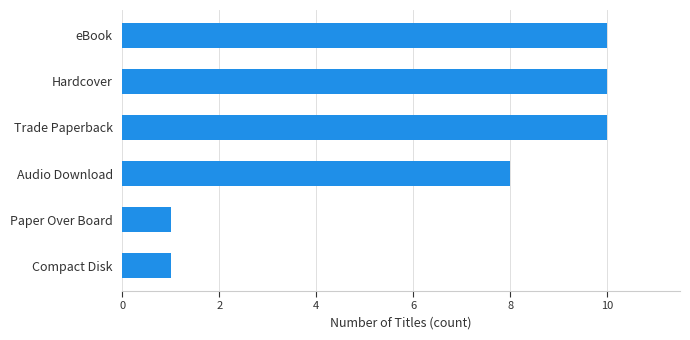

How many values are between 1 and 10?

6